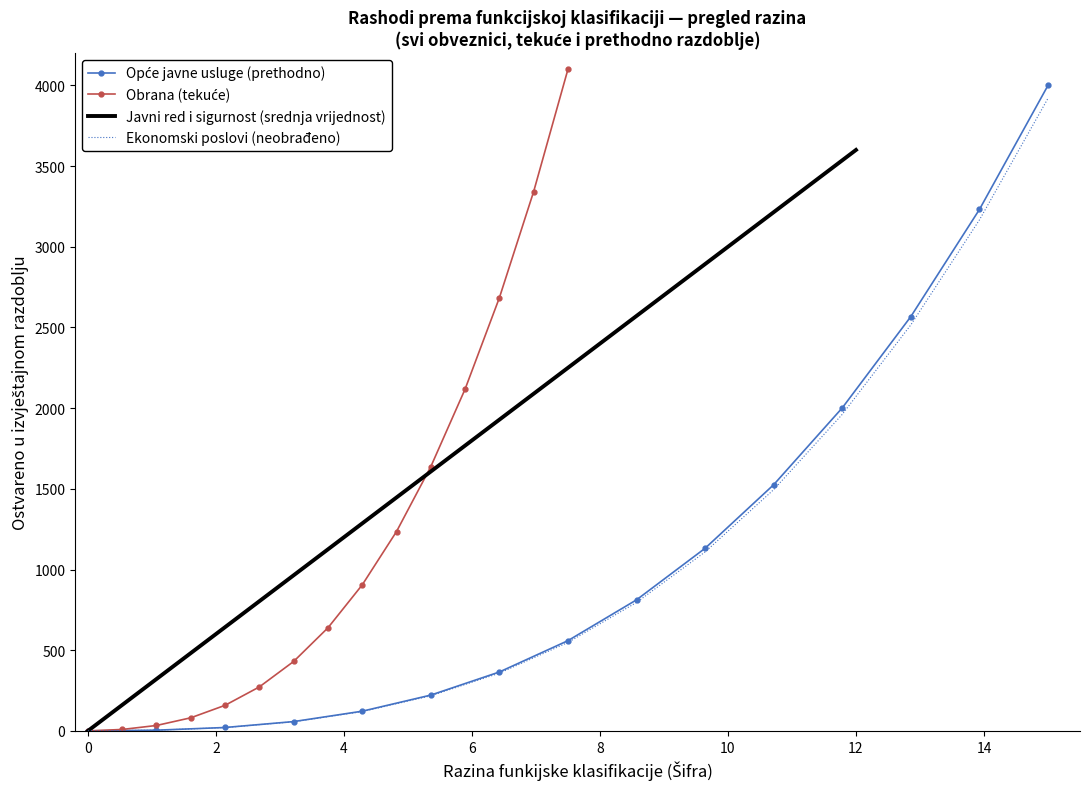

How many intersections are there between Javni red i sigurnost (srednja vrijednost) and Ekonomski poslovi (neobrađeno)?

1